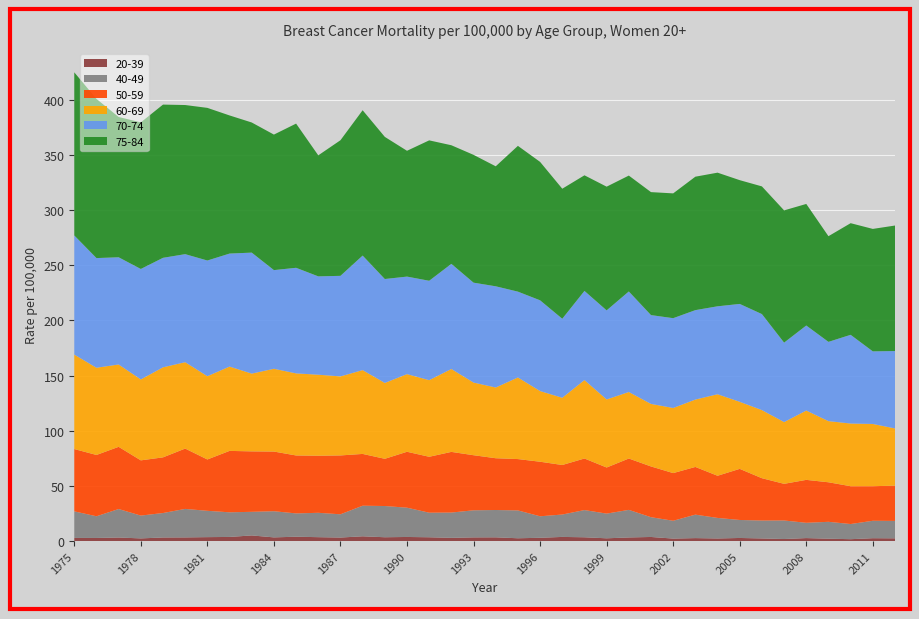

Reading left to right, list all the values displayed in this chart.

20-39: 1975=2.8	1976=2.8	1977=3.2	1978=2.4	1979=3.3	1980=3.3	1981=3.6	1982=3.7	1983=5.1	1984=3.3	1985=3.9	1986=3.5	1987=3.2	1988=4.3	1989=3.5	1990=3.7	1991=3.4	1992=2.9	1993=3.3	1994=3.4	1995=2.5	1996=3.0	1997=3.8	1998=3.4	1999=2.5	2000=3.3	2001=3.7	2002=2.2	2003=2.7	2004=2.4	2005=2.8	2006=2.4	2007=1.8	2008=2.7	2009=2.2	2010=1.7	2011=2.6	2012=2.5
40-49: 1975=24.1	1976=19.7	1977=25.8	1978=20.7	1979=22.2	1980=25.8	1981=23.8	1982=22.3	1983=21.4	1984=23.7	1985=21.1	1986=22.1	1987=21.1	1988=27.7	1989=28.3	1990=26.5	1991=22.3	1992=22.9	1993=24.5	1994=24.7	1995=25.2	1996=19.5	1997=20.3	1998=24.6	1999=22.4	2000=25.0	2001=17.9	2002=16.2	2003=21.3	2004=18.6	2005=16.3	2006=16.2	2007=16.8	2008=13.8	2009=15.3	2010=13.7	2011=15.8	2012=15.8
50-59: 1975=56.5	1976=55.5	1977=56.4	1978=50.0	1979=50.4	1980=54.7	1981=46.5	1982=55.7	1983=54.8	1984=54.1	1985=52.5	1986=51.7	1987=53.3	1988=46.9	1989=42.8	1990=50.7	1991=50.7	1992=55.0	1993=49.9	1994=46.9	1995=46.5	1996=49.4	1997=44.9	1998=46.7	1999=41.8	2000=46.5	2001=46.0	2002=43.2	2003=43.2	2004=38.2	2005=46.3	2006=38.4	2007=33.2	2008=38.9	2009=35.8	2010=34.3	2011=31.3	2012=31.9
60-69: 1975=85.6	1976=79.0	1977=74.6	1978=73.3	1979=81.6	1980=78.3	1981=75.5	1982=76.4	1983=70.5	1984=75.0	1985=74.4	1986=73.4	1987=71.6	1988=76.0	1989=68.8	1990=70.4	1991=69.4	1992=75.1	1993=65.8	1994=64.1	1995=74.0	1996=64.1	1997=60.9	1998=71.1	1999=61.7	2000=60.3	2001=56.7	2002=59.0	2003=61.1	2004=73.9	2005=60.8	2006=61.7	2007=56.0	2008=62.8	2009=55.4	2010=56.8	2011=56.4	2012=51.9
70-74: 1975=107.9	1976=99.4	1977=97.1	1978=100.1	1979=99.2	1980=97.9	1981=104.8	1982=102.4	1983=109.6	1984=89.4	1985=95.7	1986=89.1	1987=91.1	1988=103.8	1989=94.1	1990=88.4	1991=90.0	1992=95.2	1993=90.5	1994=91.7	1995=77.7	1996=82.2	1997=71.6	1998=80.7	1999=80.7	2000=91.1	2001=80.5	2002=81.4	2003=81.0	2004=79.7	2005=88.7	2006=87.0	2007=72.0	2008=77.0	2009=71.8	2010=80.4	2011=65.8	2012=70.1
75-84: 1975=147.8	1976=144.2	1977=127.1	1978=132.8	1979=138.8	1980=135.1	1981=138.3	1982=125.2	1983=117.9	1984=122.8	1985=130.7	1986=109.6	1987=122.9	1988=131.7	1989=128.8	1990=114.0	1991=127.2	1992=107.5	1993=115.8	1994=108.7	1995=132.1	1996=125.4	1997=117.8	1998=104.8	1999=112.1	2000=105.0	2001=111.4	2002=113.1	2003=120.9	2004=121.1	2005=112.1	2006=115.7	2007=119.8	2008=110.1	2009=95.7	2010=101.1	2011=111.0	2012=113.7